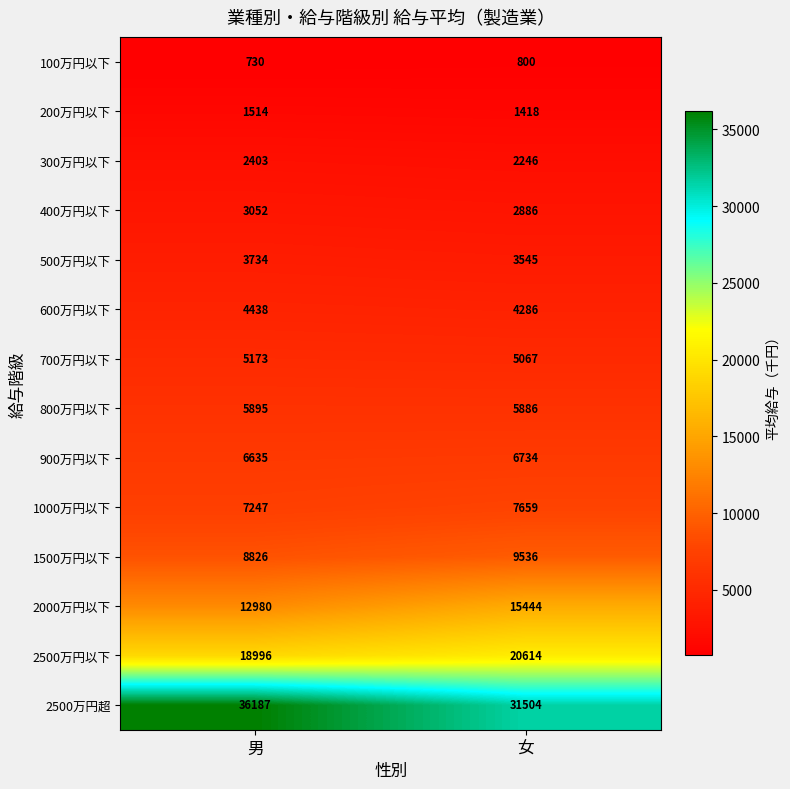

At which category does the chart reach its minimum across all series?

男